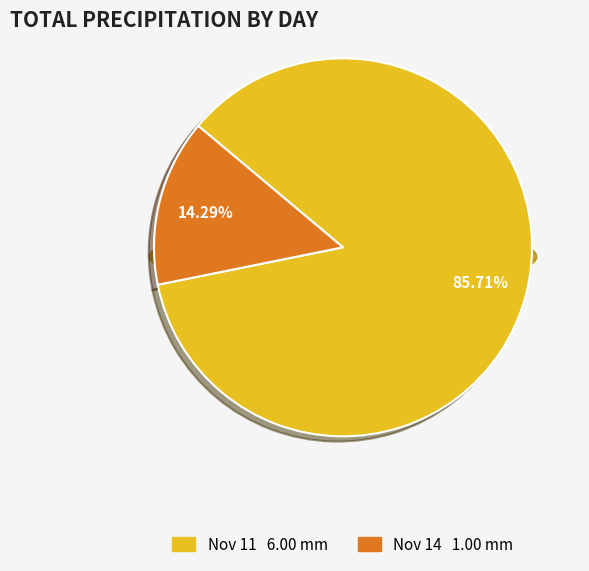

Is it true that Day 12 is 1% of the pie?

False